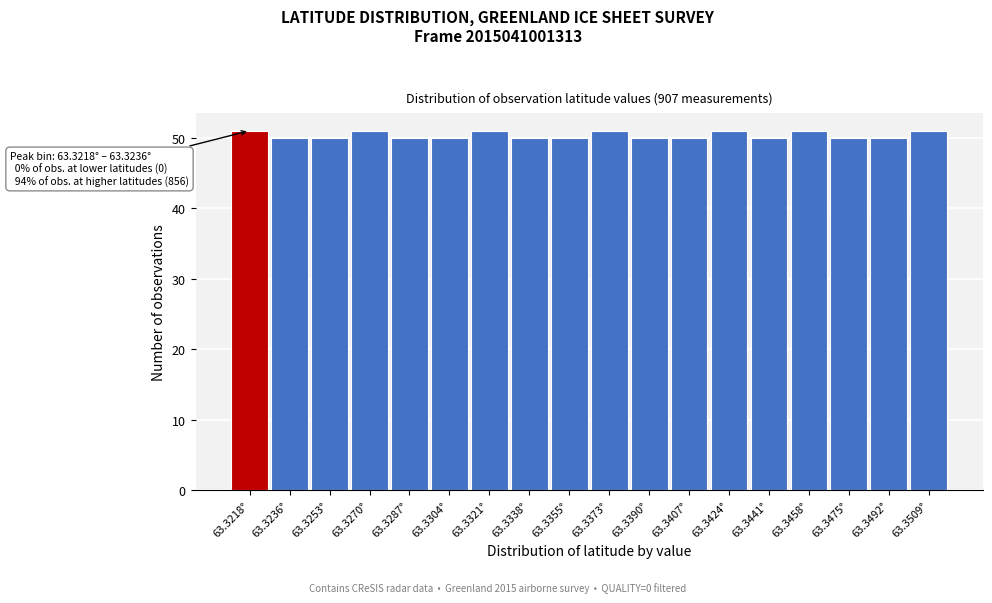

Reading right to left, transcribe all the data shown in this chart.

51	50	50	51	50	51	50	50	51	50	50	51	50	50	51	50	50	51